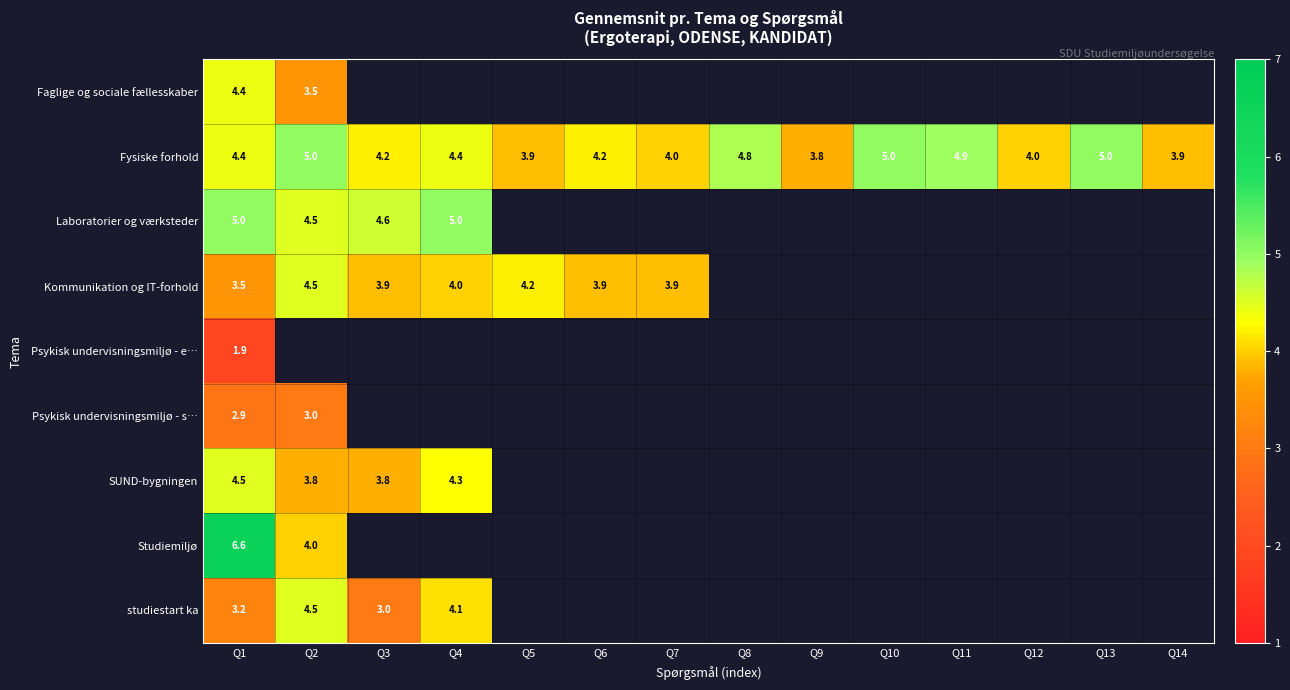

What is the maximum value for Fysiske forhold?

5.0